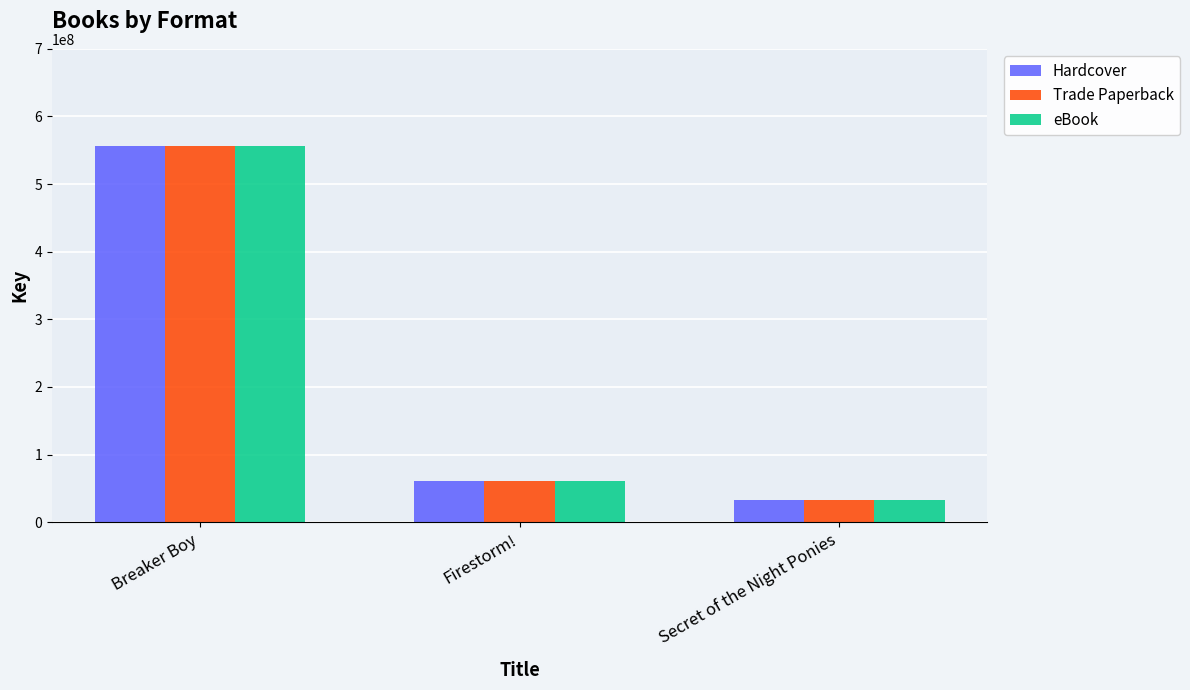

List the labels in order of Hardcover value, smallest first.

Secret of the Night Ponies, Firestorm!, Breaker Boy